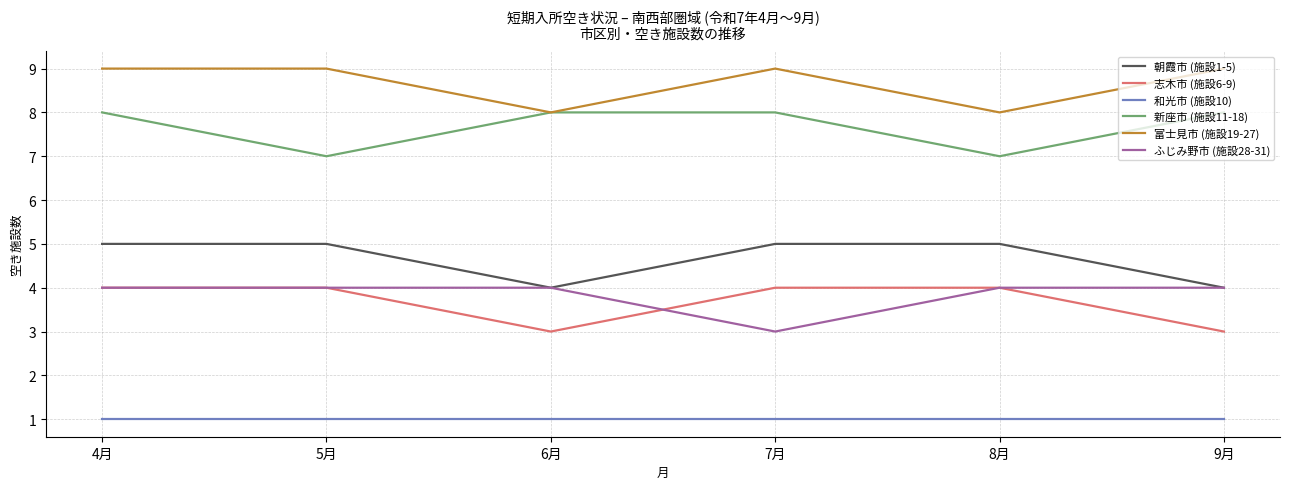

True or false: 志木市 (施設6-9) and 新座市 (施設11-18) intersect in this chart.

False